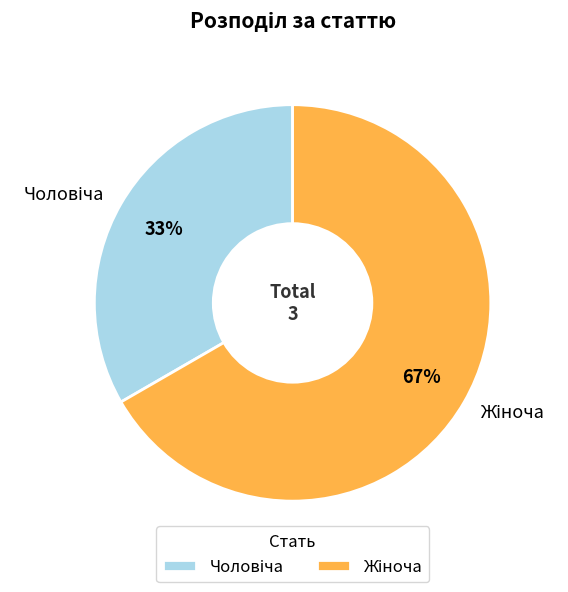

Count the number of slices in the pie.

2